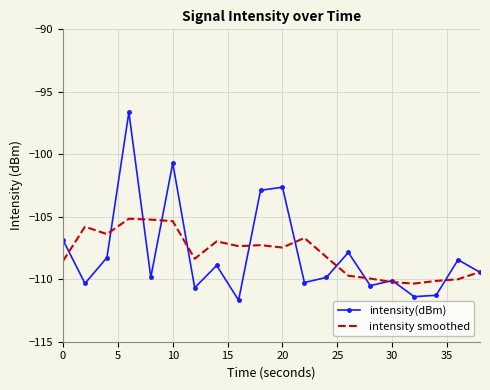

Rank the series by their maximum value, from lowest to highest.

intensity smoothed, intensity(dBm)